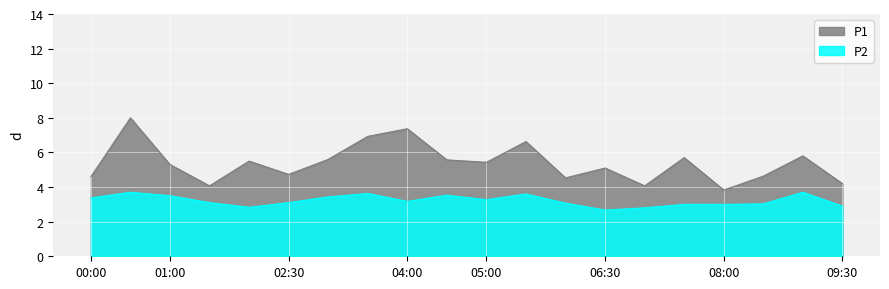

What is the label of the 2nd point from the right?

09:00